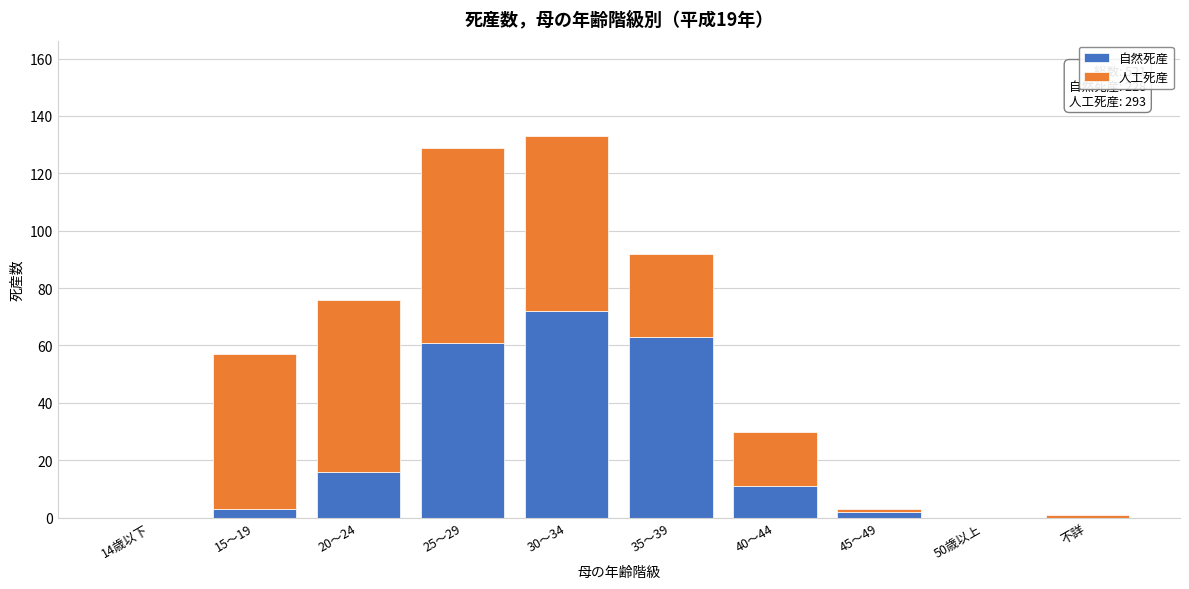

Reading left to right, what are the values for 自然死産?

14歳以下=0	15～19=3	20～24=16	25～29=61	30～34=72	35～39=63	40～44=11	45～49=2	50歳以上=0	不詳=0